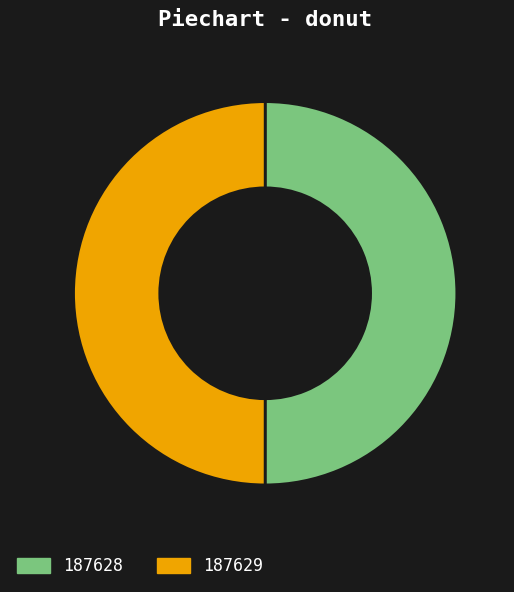

What is the ratio of the value at 187629 to the value at 187628?

1.0